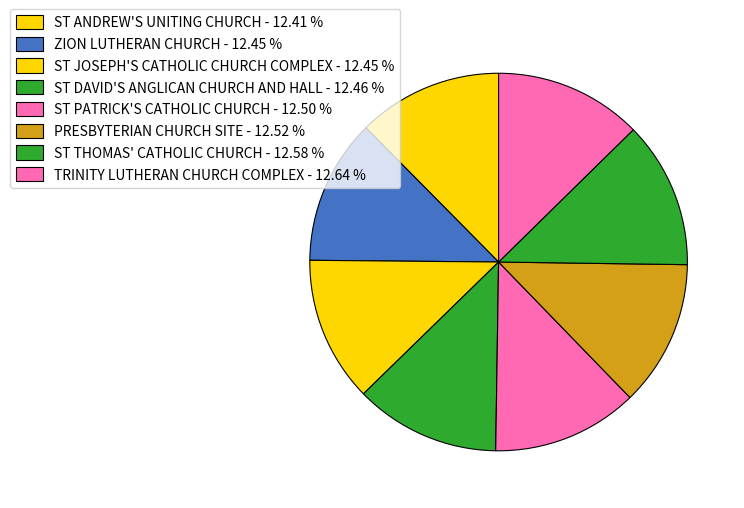

Rank the categories by value from highest to lowest.

TRINITY LUTHERAN CHURCH COMPLEX, ST THOMAS' CATHOLIC CHURCH, PRESBYTERIAN CHURCH SITE, ST PATRICK'S CATHOLIC CHURCH, ST DAVID'S ANGLICAN CHURCH AND HALL, ST JOSEPH'S CATHOLIC CHURCH COMPLEX, ZION LUTHERAN CHURCH, ST ANDREW'S UNITING CHURCH